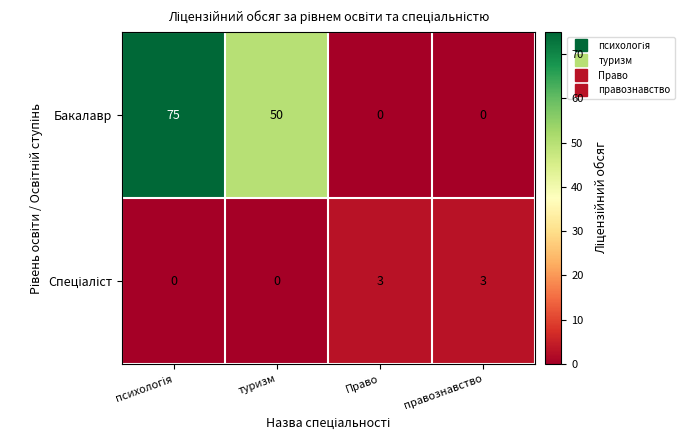

How many data points does each series have?

4